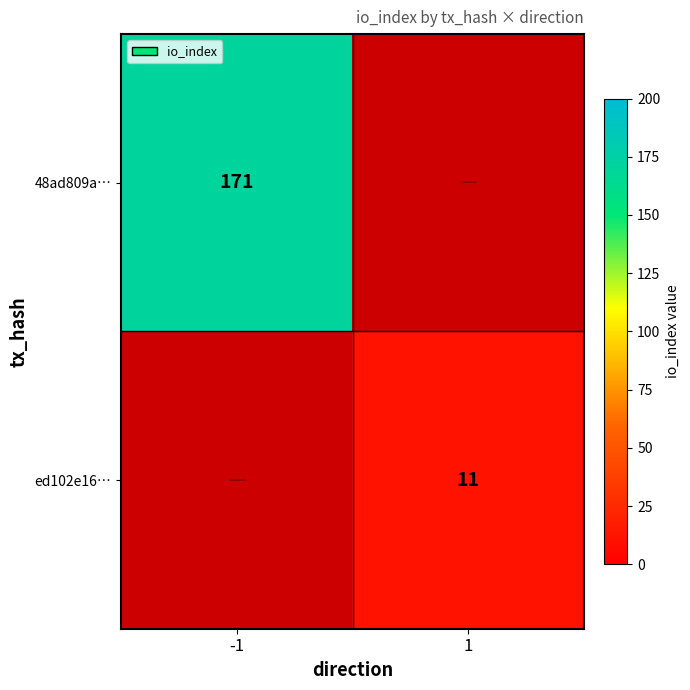

Which has a higher value, 1 or -1?

-1